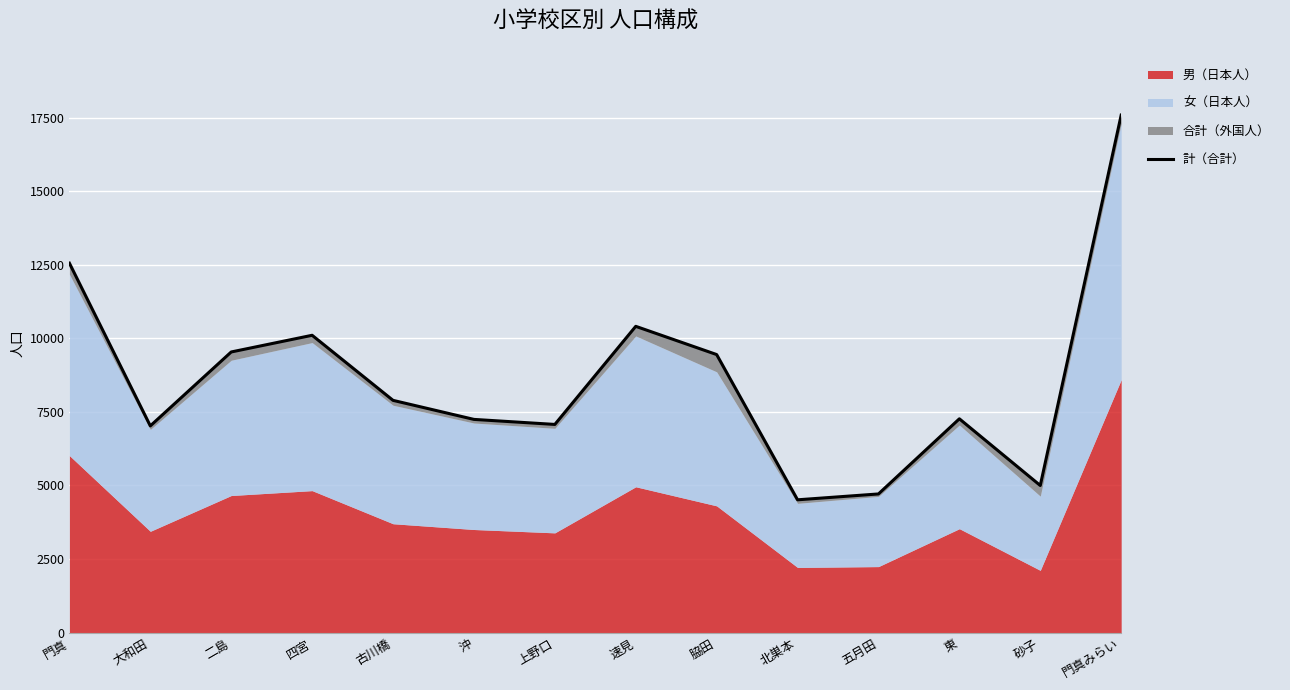

Approximately how many times larger is the value at 門真みらい compared to 二島?

1.8